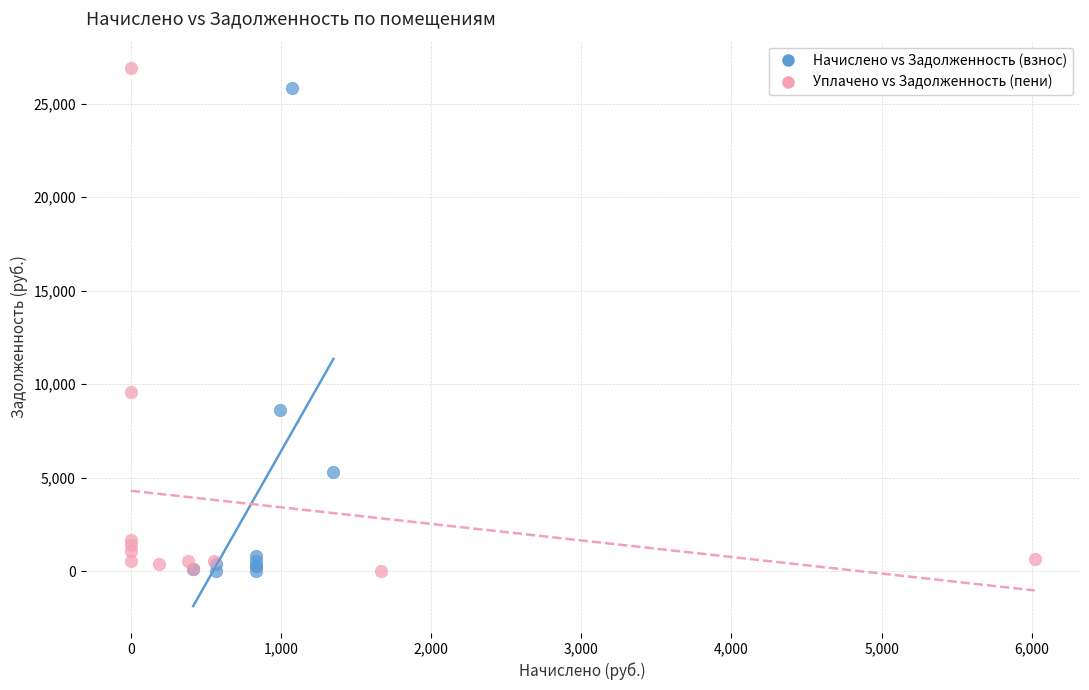

Which series has the largest Y range (max minus min)?

Уплачено vs Задолженность (пени)